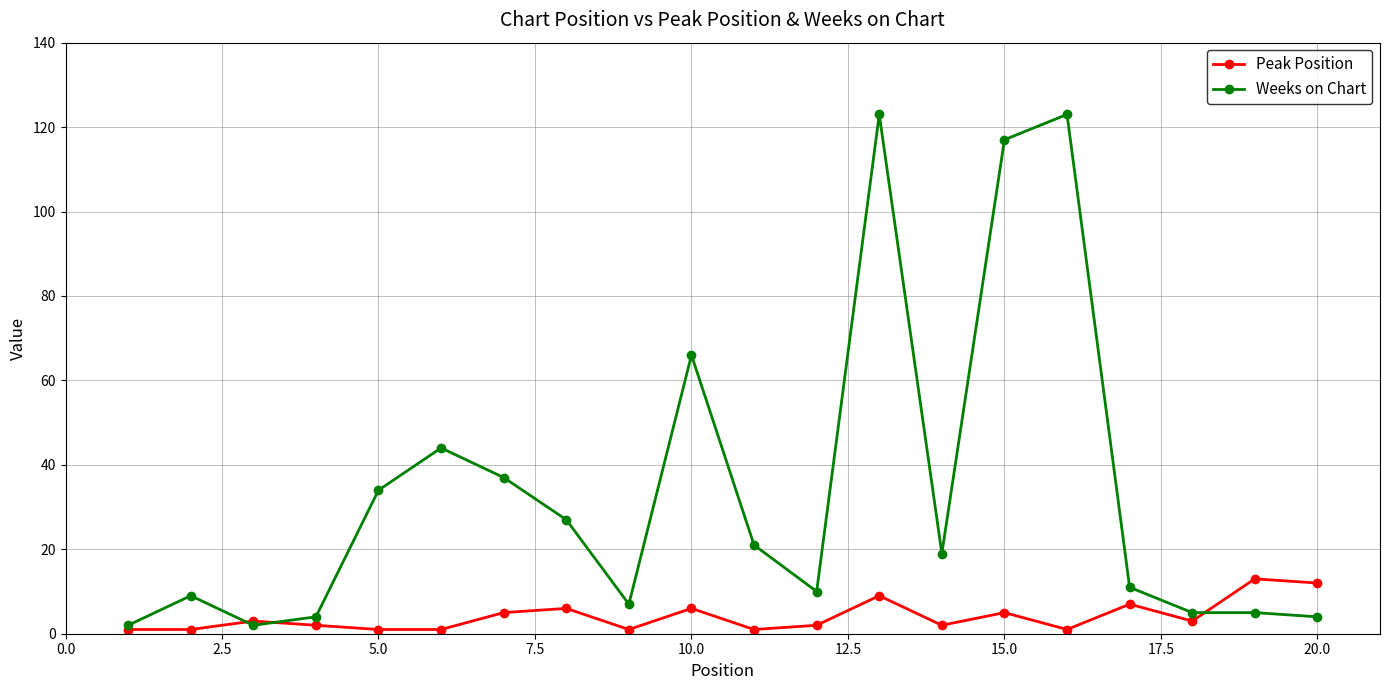

List the series in order of their overall mean, highest first.

Weeks on Chart, Peak Position